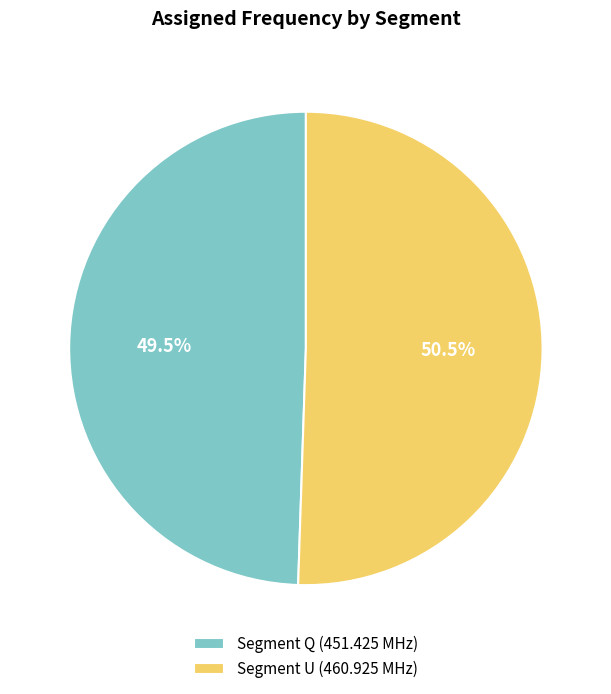

Count the number of slices in the pie.

2